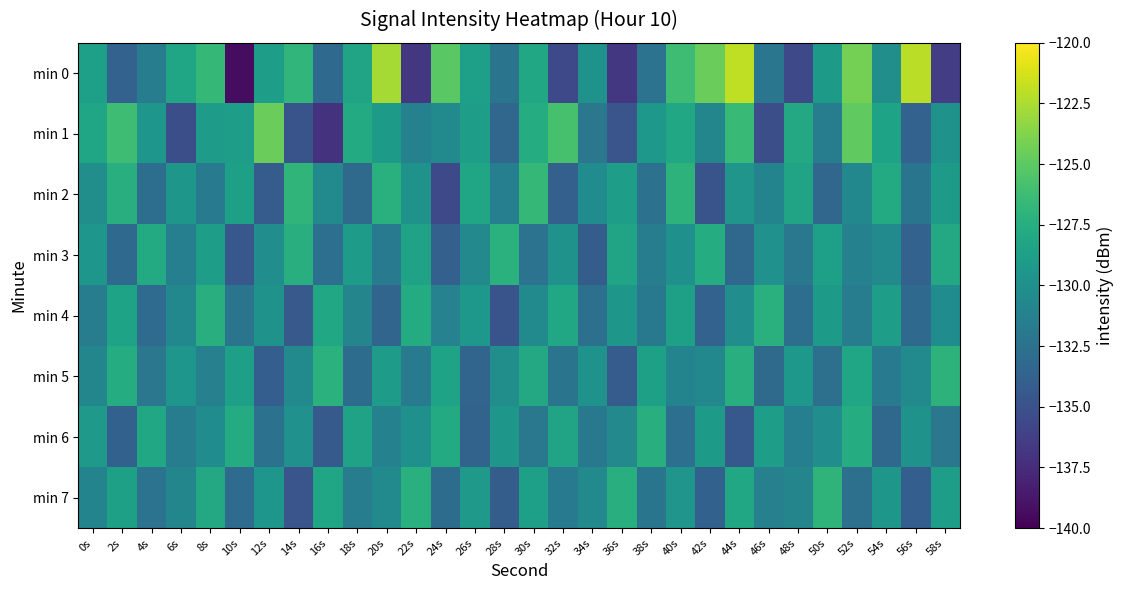

How many data points does each series have?

30